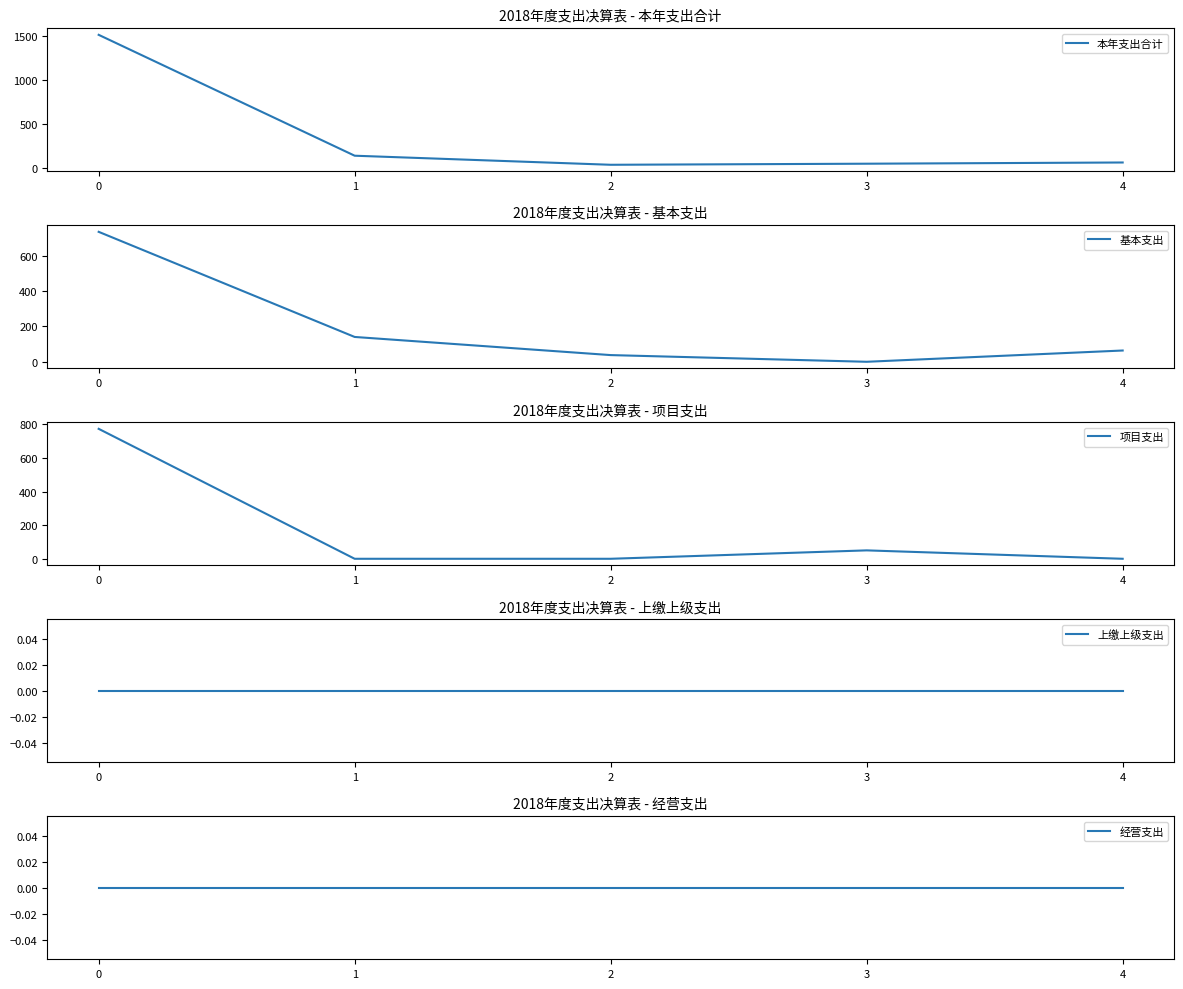

What is the value of the 本年支出合计 point at the 2nd from the left?

140.5